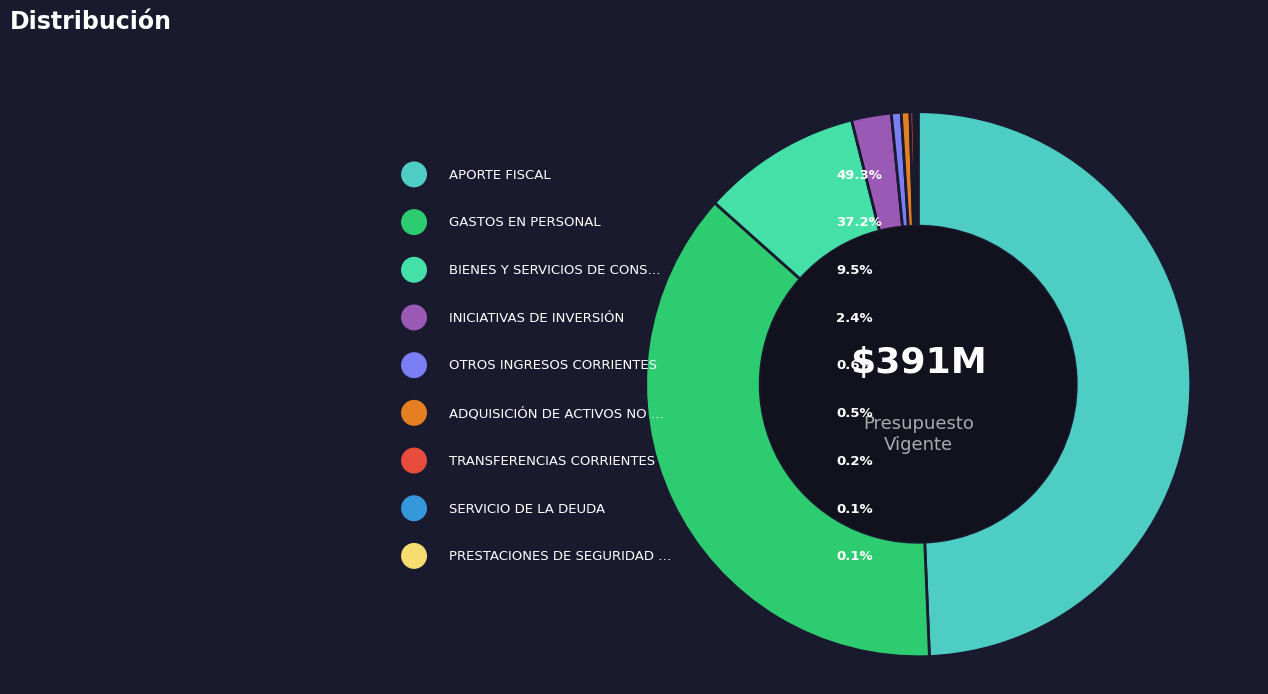

Is it true that APORTE FISCAL is 49% of the pie?

True